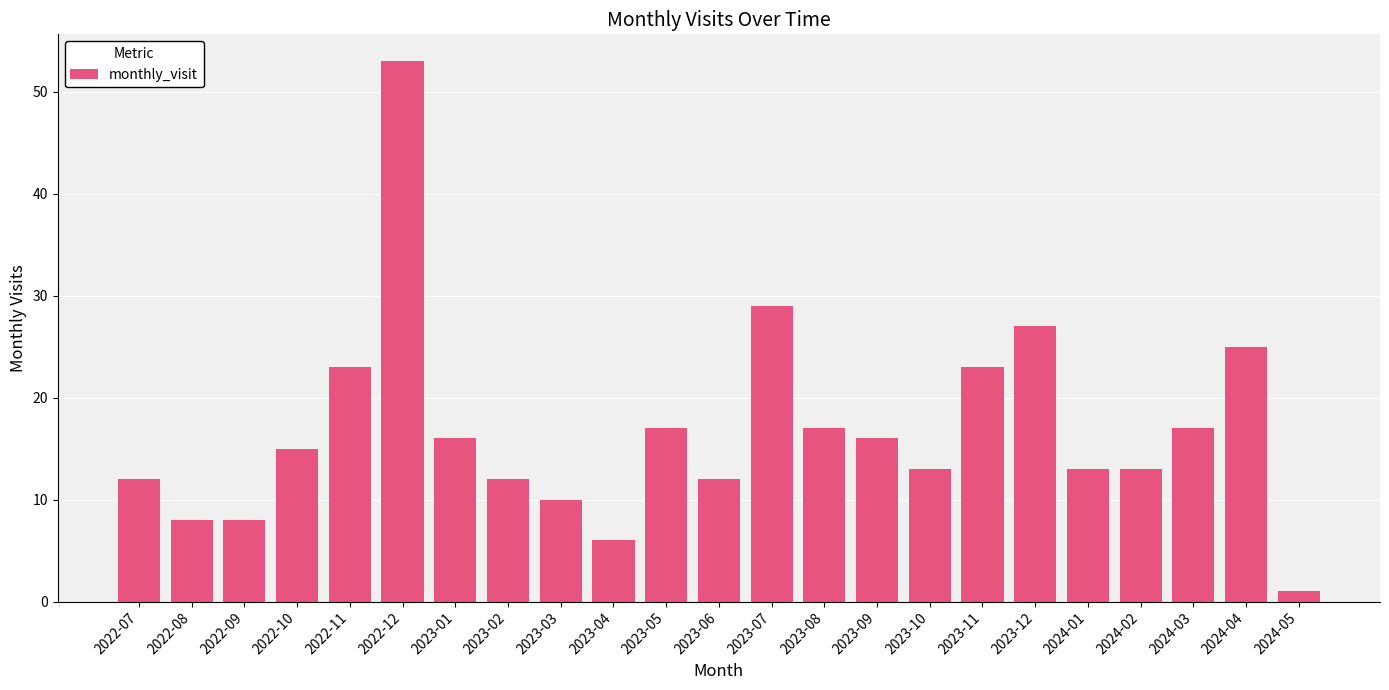

The value at 2022-10 is 15. True or false?

True